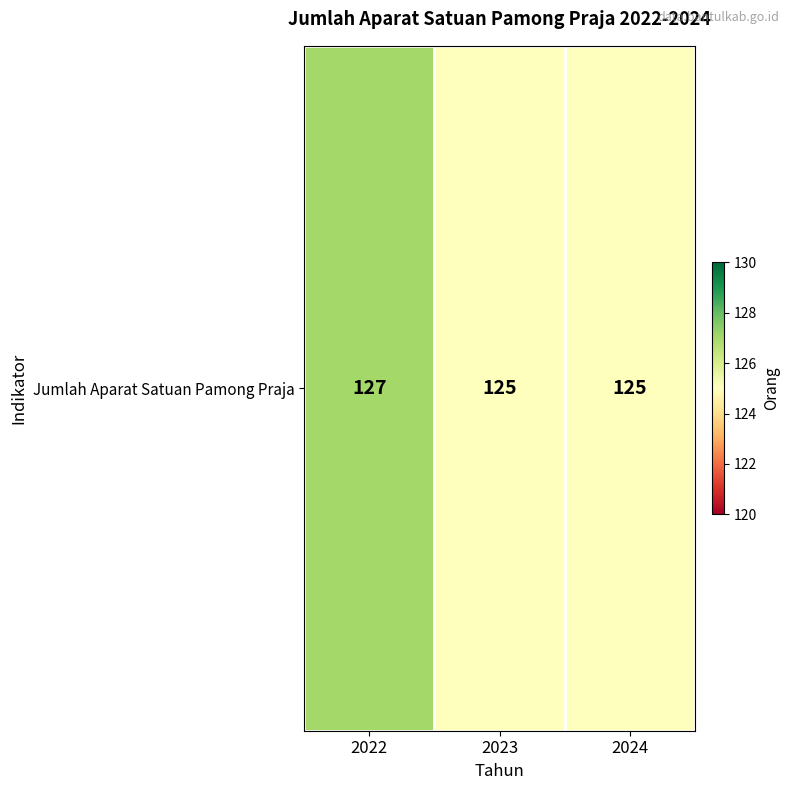

Reading left to right, transcribe all the data shown in this chart.

127	125	125